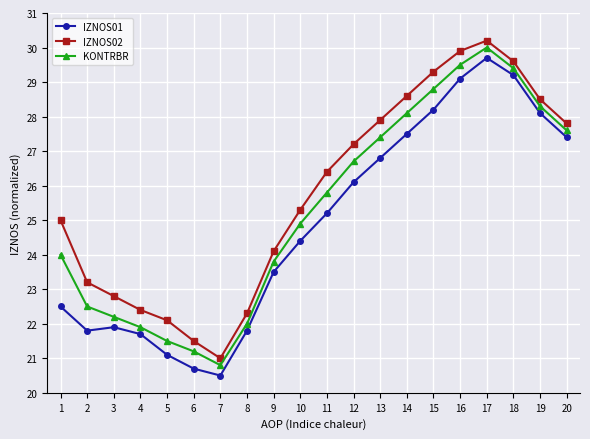

At which label is IZNOS01 closest to 25?

11